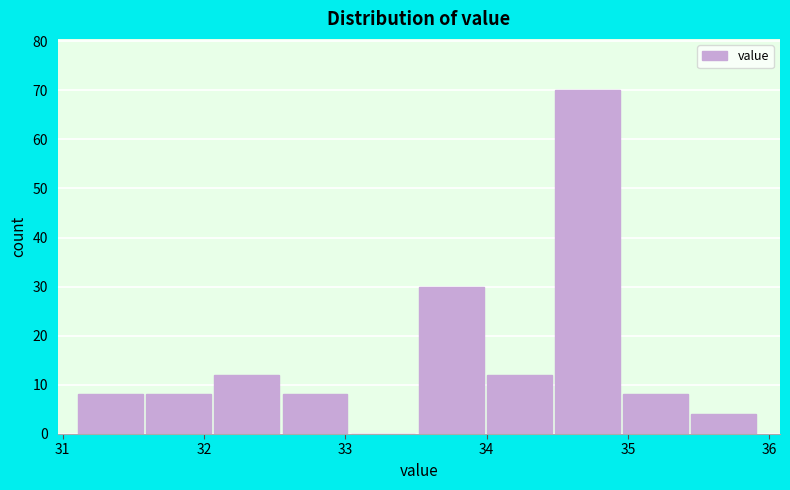

Reading left to right, transcribe this chart: for each bar, give the range it covers on the x-axis and its height. Neither the bar edges nor the heights are printed on the chart, so give them approximately, as read against the axes.

31.1 to 31.6: 8
31.6 to 32.1: 8
32.1 to 32.6: 12
32.6 to 33.0: 8
33.0 to 33.5: 0
33.5 to 34.0: 30
34.0 to 34.5: 12
34.5 to 35.0: 70
35.0 to 35.4: 8
35.4 to 35.9: 4